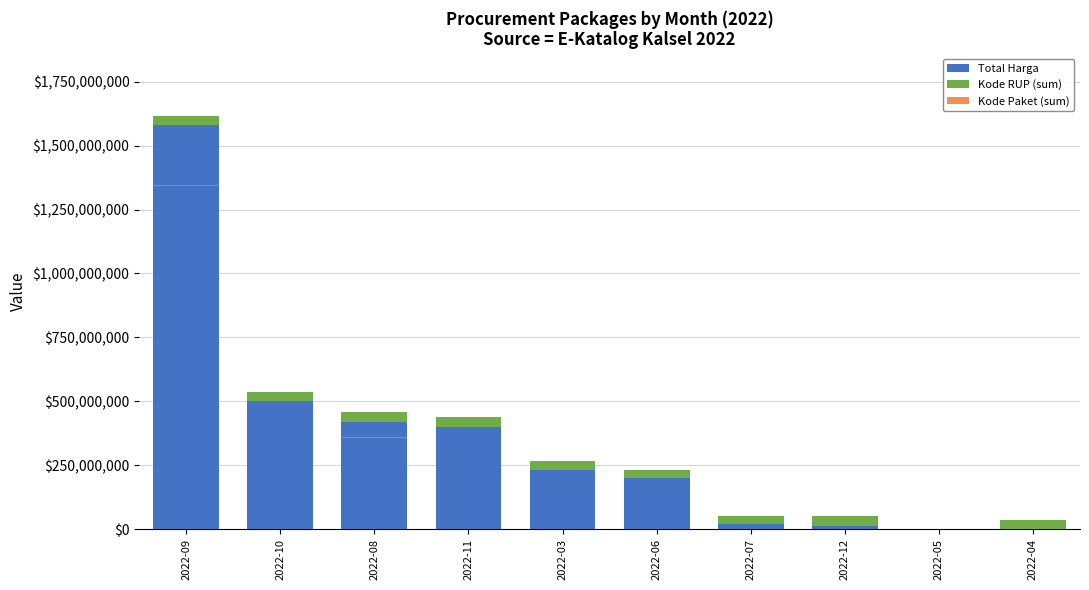

How many distinct data groups are displayed?

3